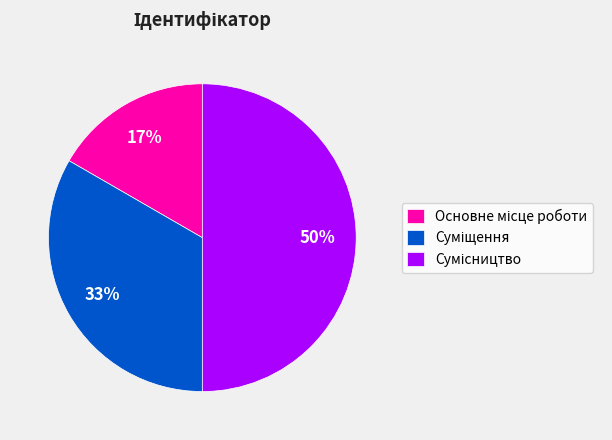

To the nearest percent, what is the difference between the largest and smallest slice percentages?

33%